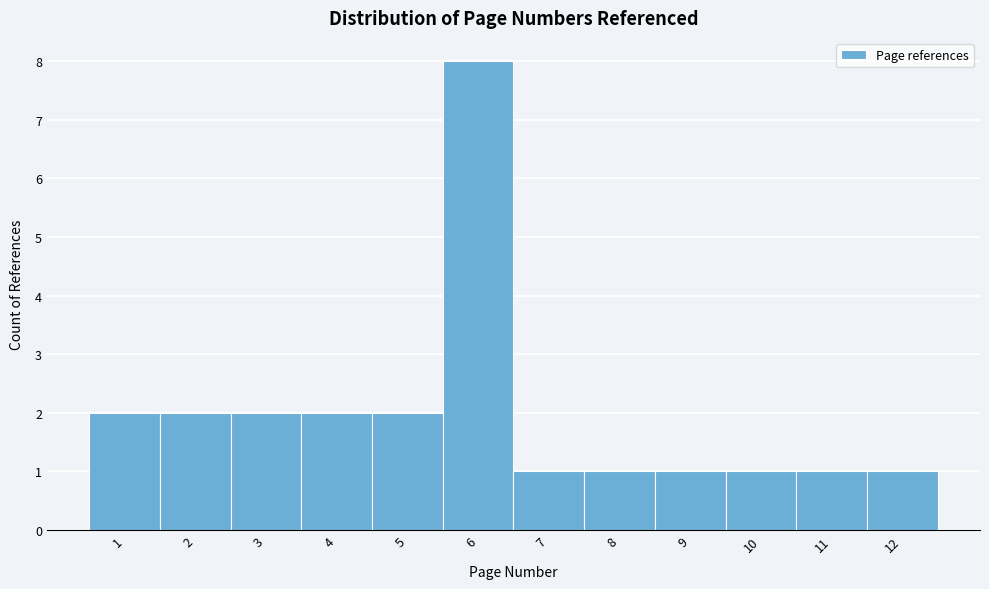

Reading left to right, transcribe all the data shown in this chart.

2	2	2	2	2	8	1	1	1	1	1	1